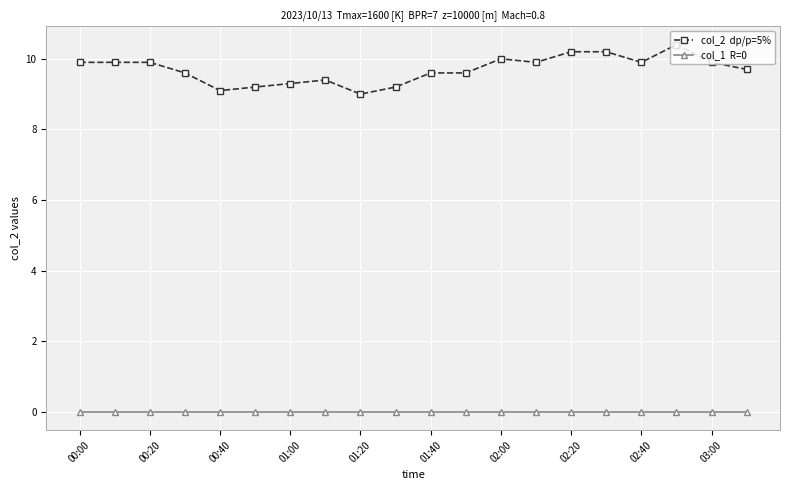

What is the maximum value shown in the chart?

10.4